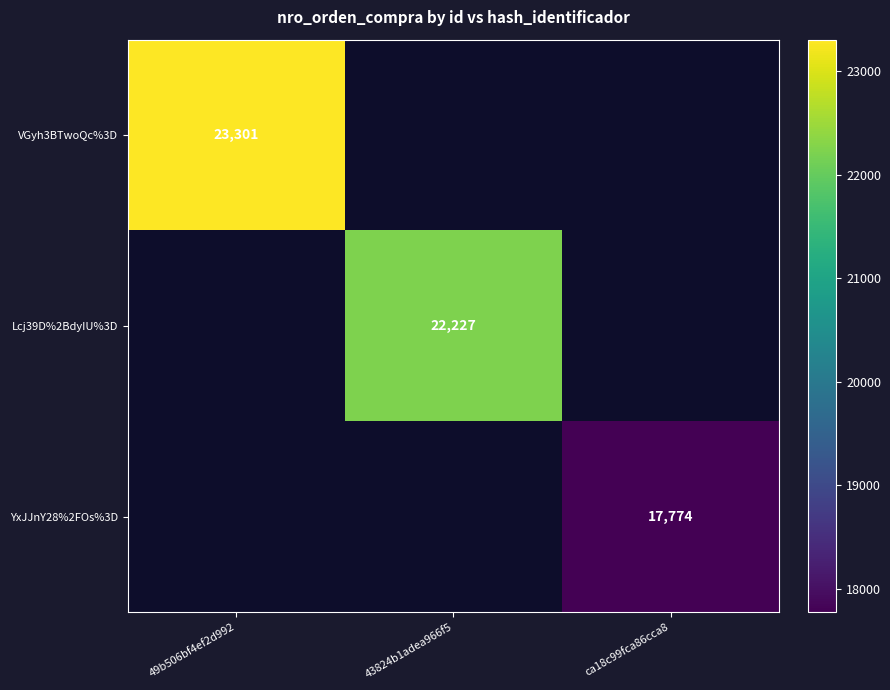

At which category does the chart reach its peak across all series?

49b506bf4ef2d992